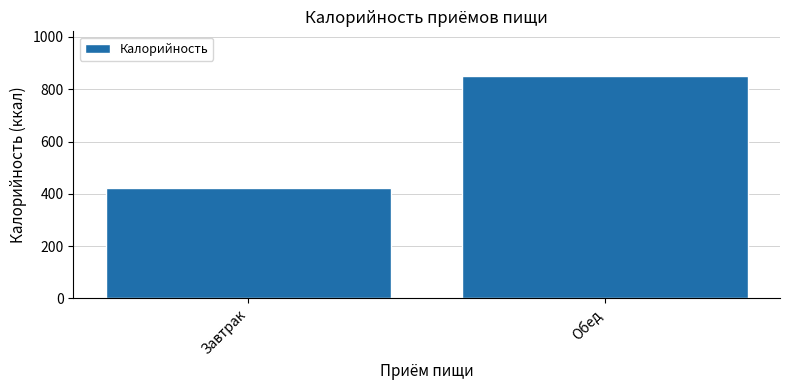

How many values are between 421 and 851?

2